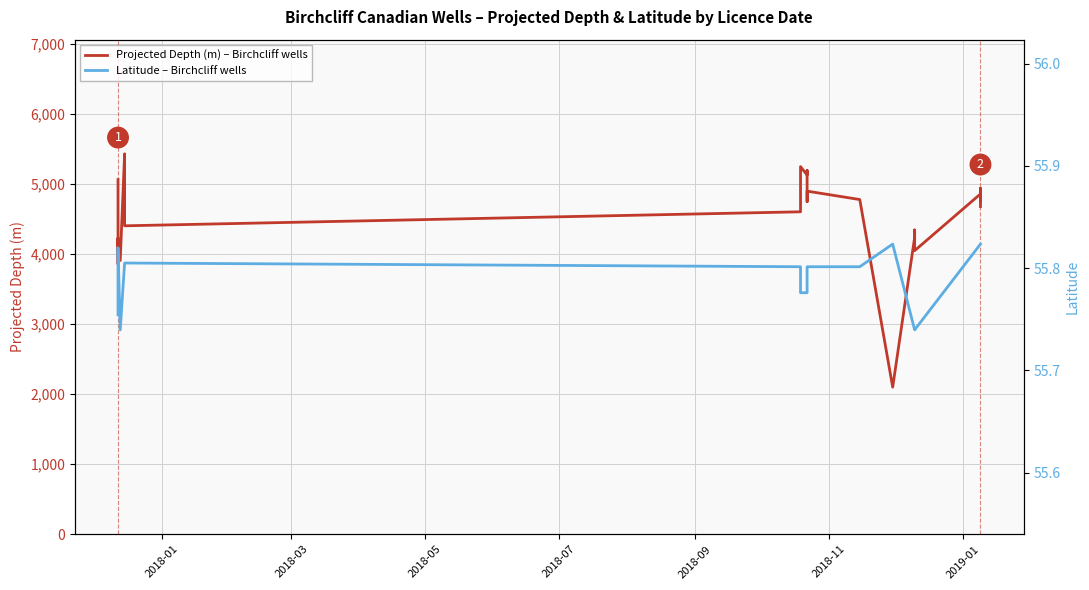

What is the average value of the Projected Depth (m) – Birchcliff wells series?

4511.4